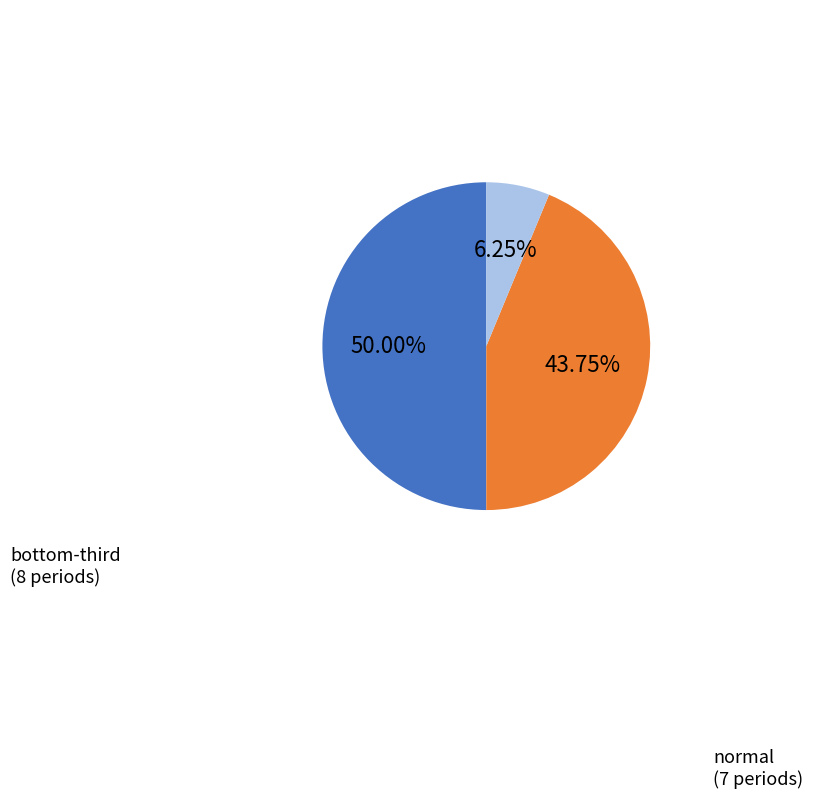

Does any single category account for the majority?

No